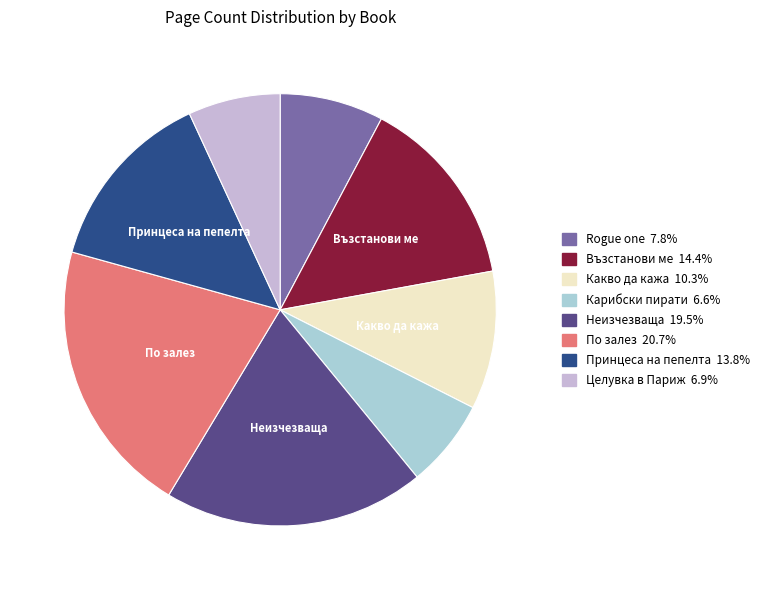

Does any single category account for the majority?

No